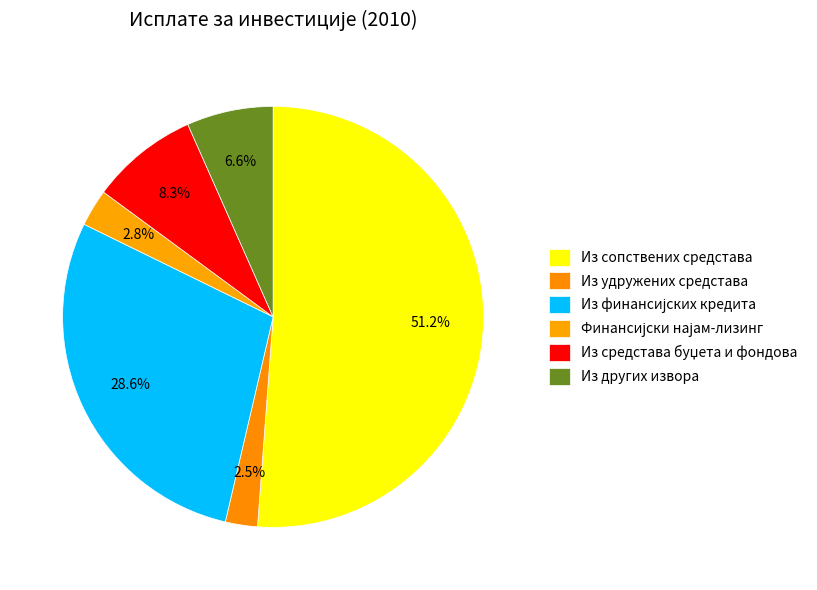

To the nearest percent, what is the difference between the Из удружених средстава and Из финансијских кредита slice percentages?

26%